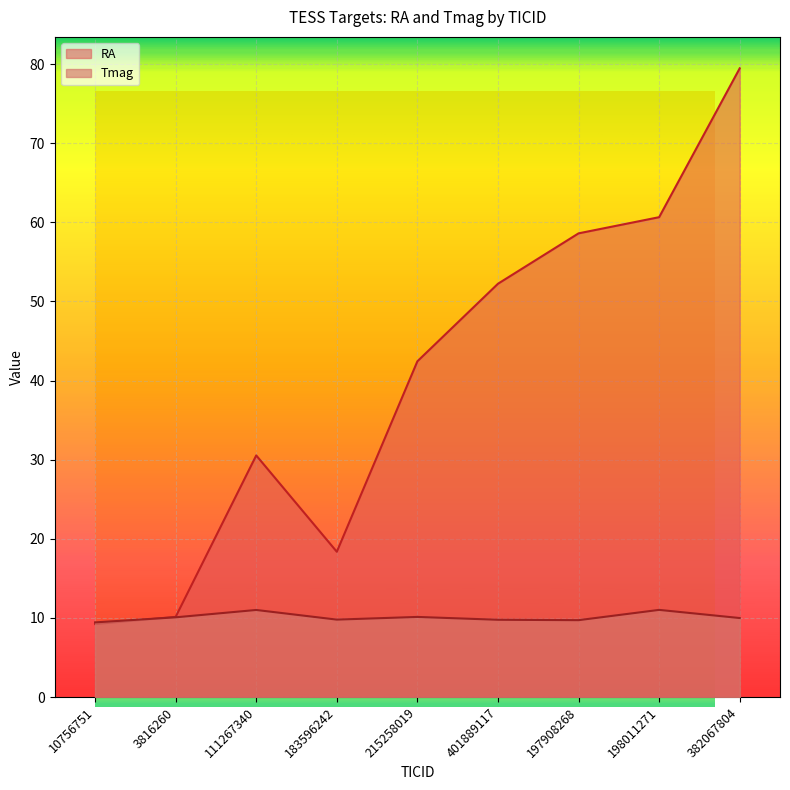

What is the value of the Tmag point at the 6th from the left?

9.8